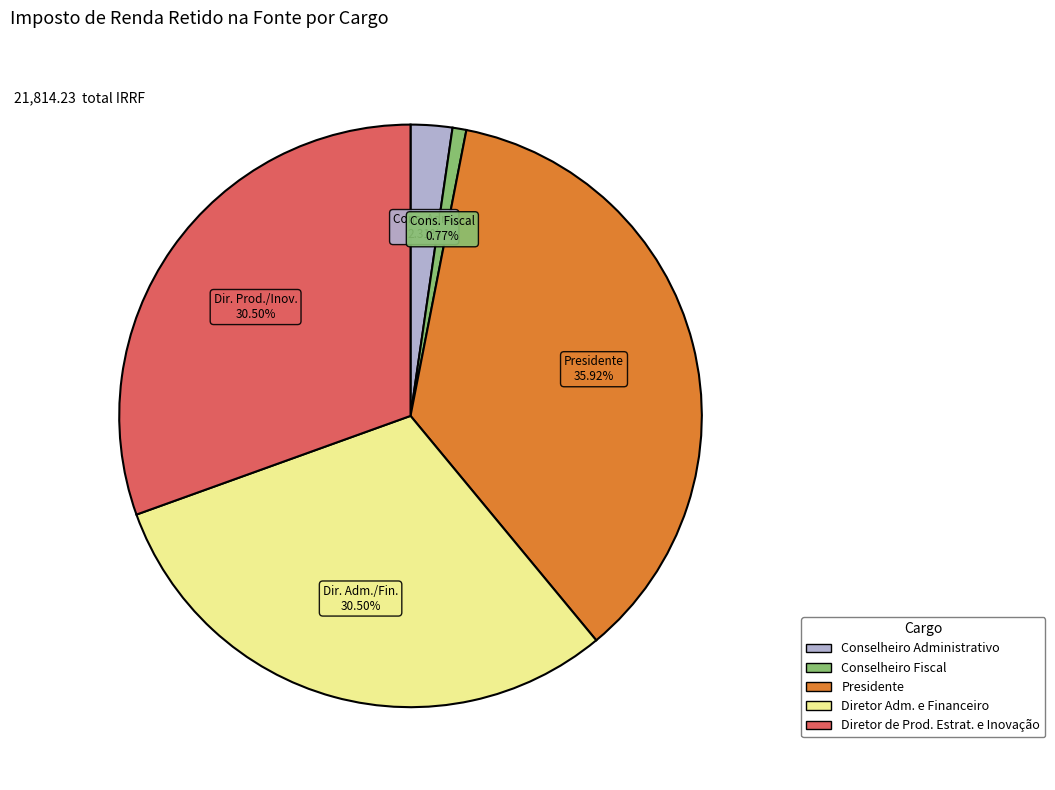

Is it true that Conselheiro Fiscal is 1% of the pie?

True